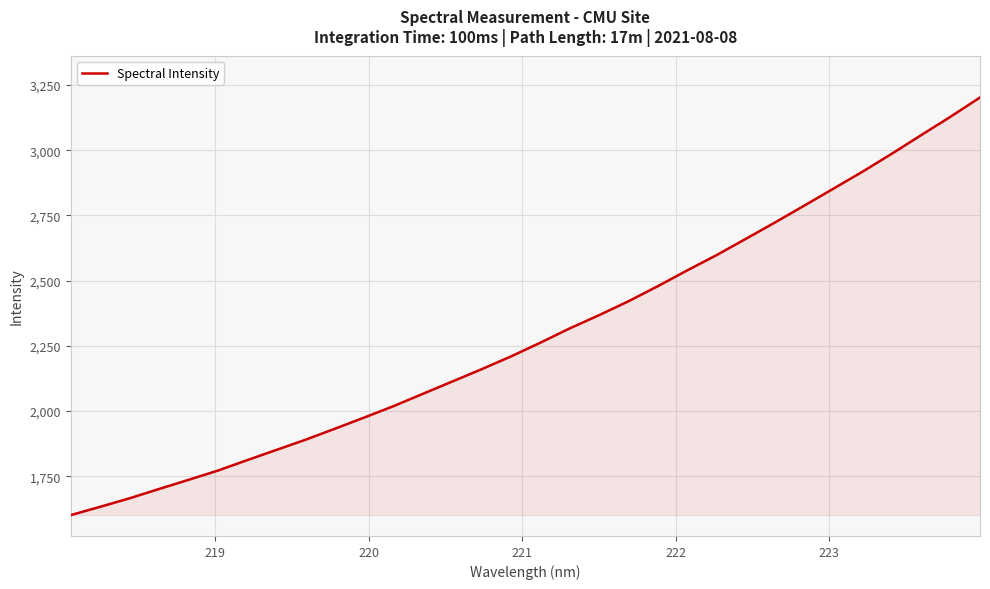

What is the minimum value shown in the chart?

1600.9